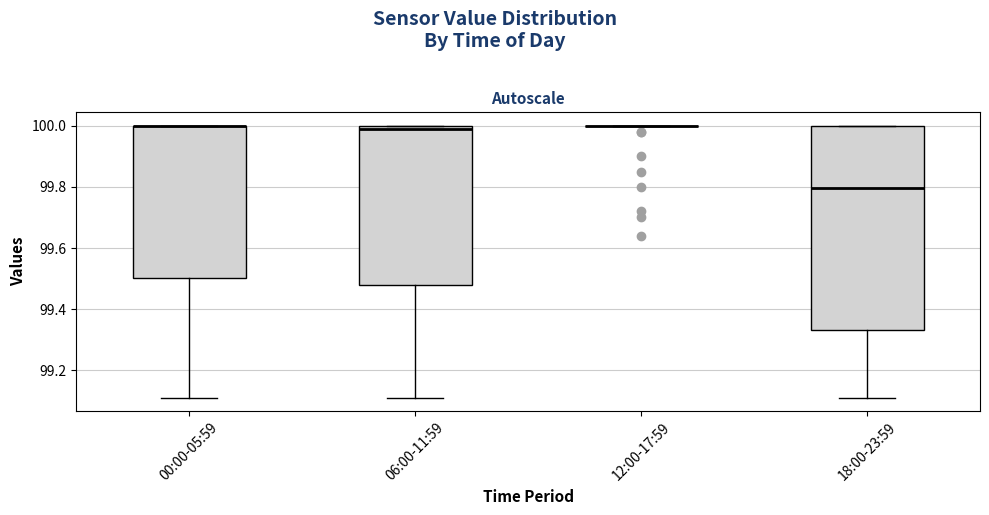

Comparing the boxes themselves (not the whiskers), which one is the tallest?

18:00-23:59